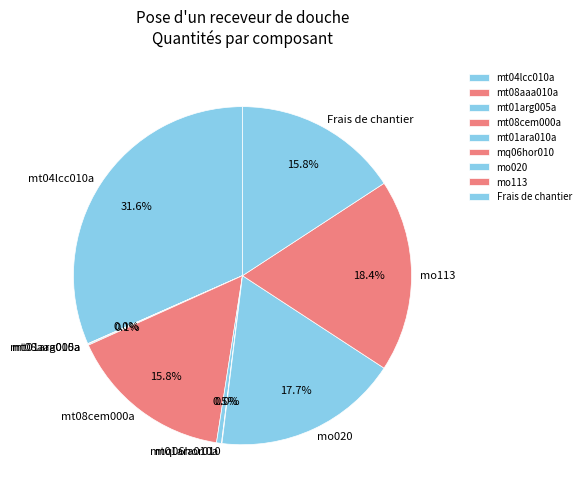

Is there a majority slice in this chart?

No